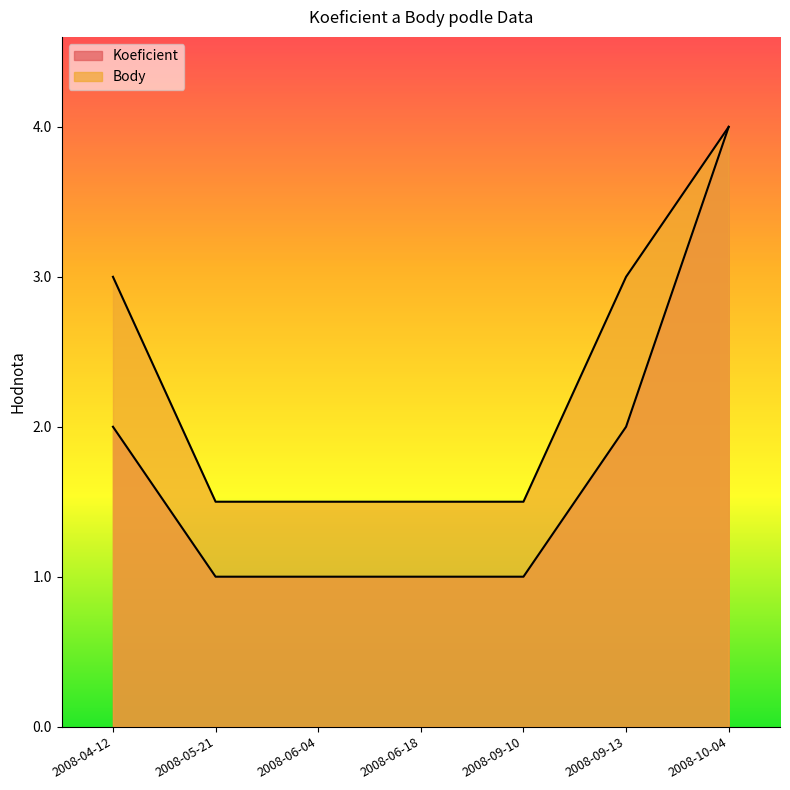

What are all the series names shown in the legend?

Koeficient, Body